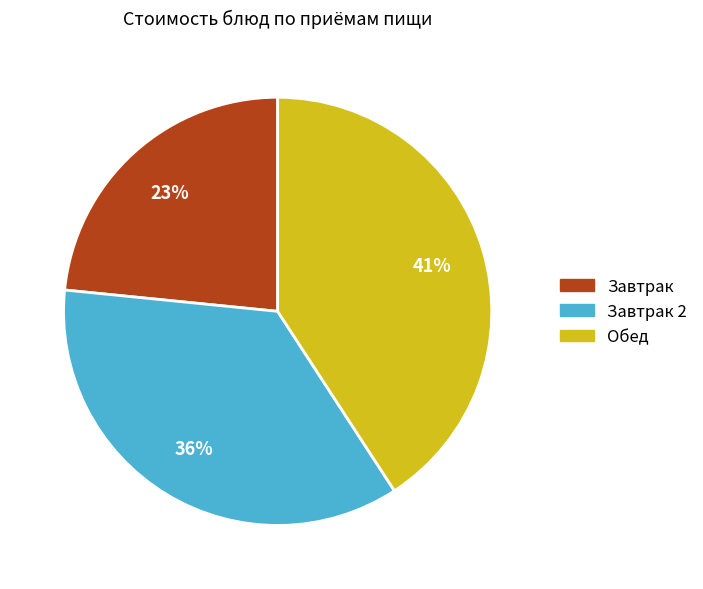

To the nearest percent, what is the average slice percentage?

33%